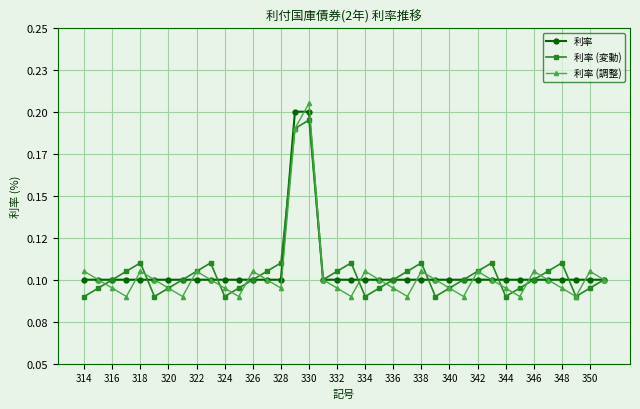

At which label is 利率 closest to 0?

314